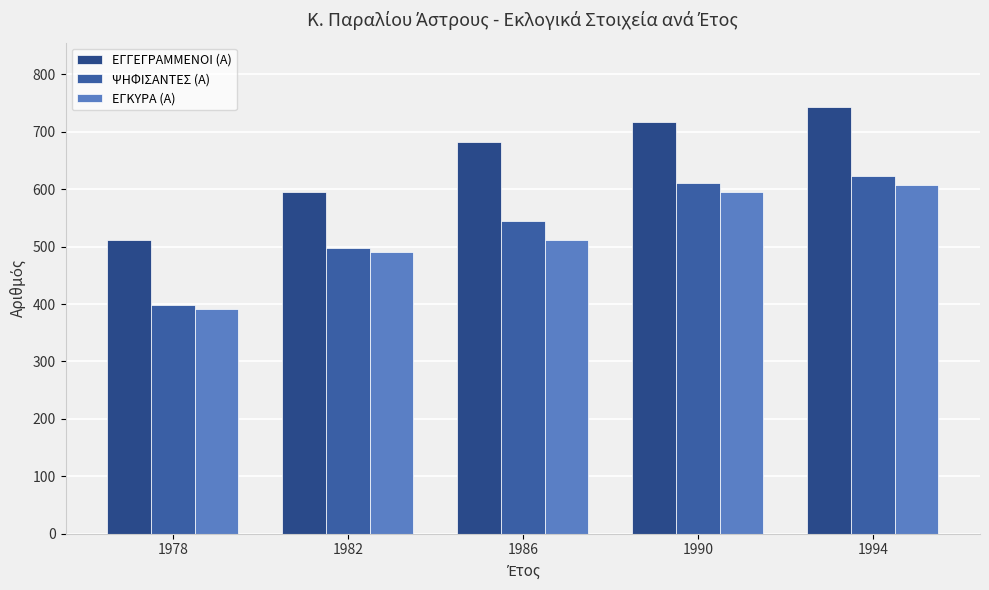

Rank the categories by ΕΓΚΥΡΑ (Α) value from lowest to highest.

1978, 1982, 1986, 1990, 1994